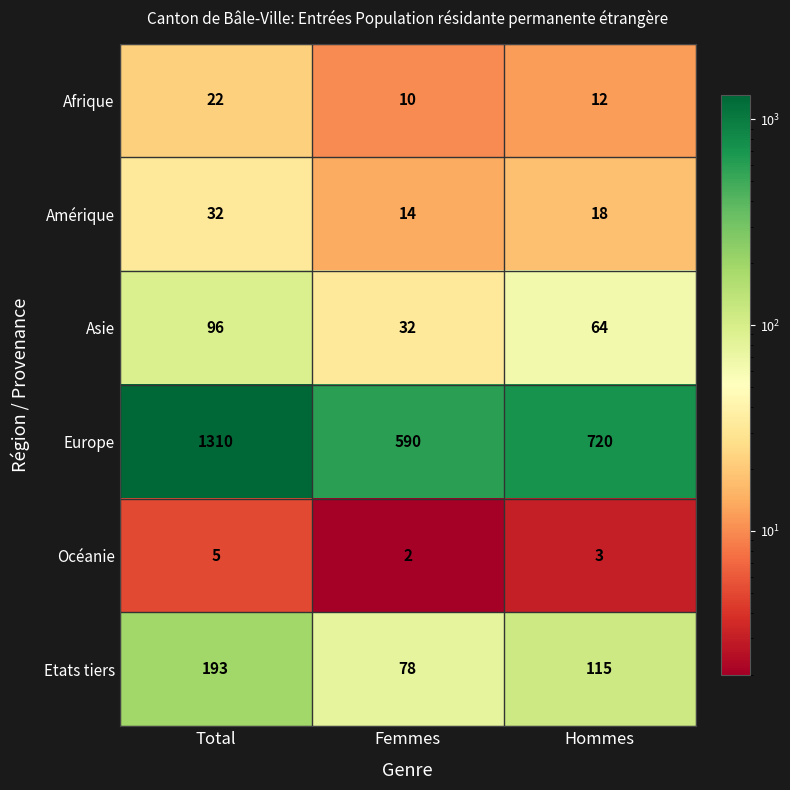

Count the Europe values in the range 590 to 1310.

3